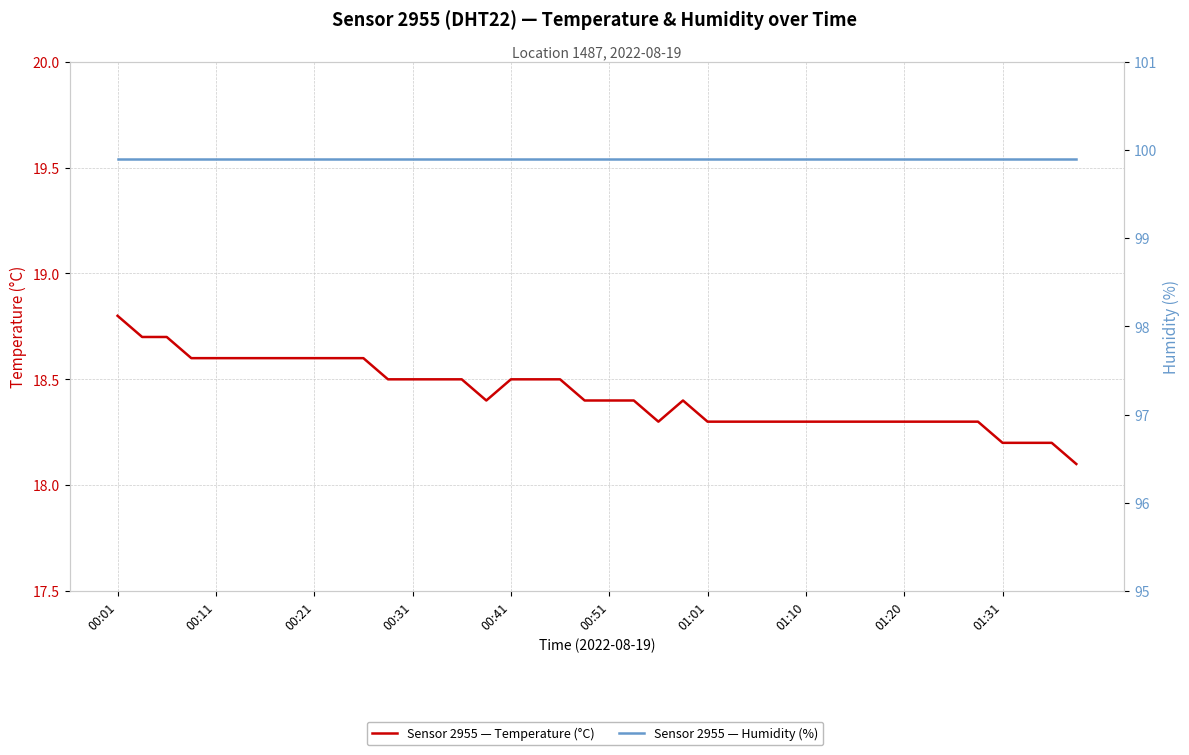

True or false: temperature and humidity cross at least once.

False